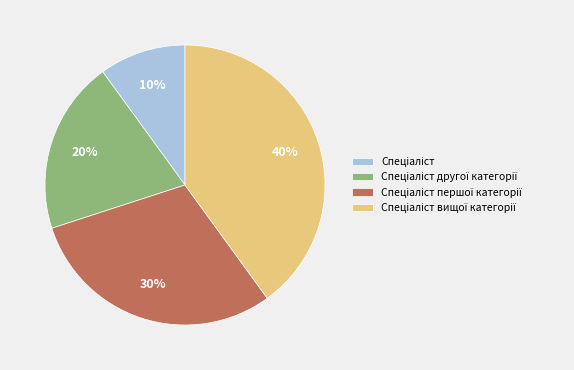

Count the number of slices in the pie.

4